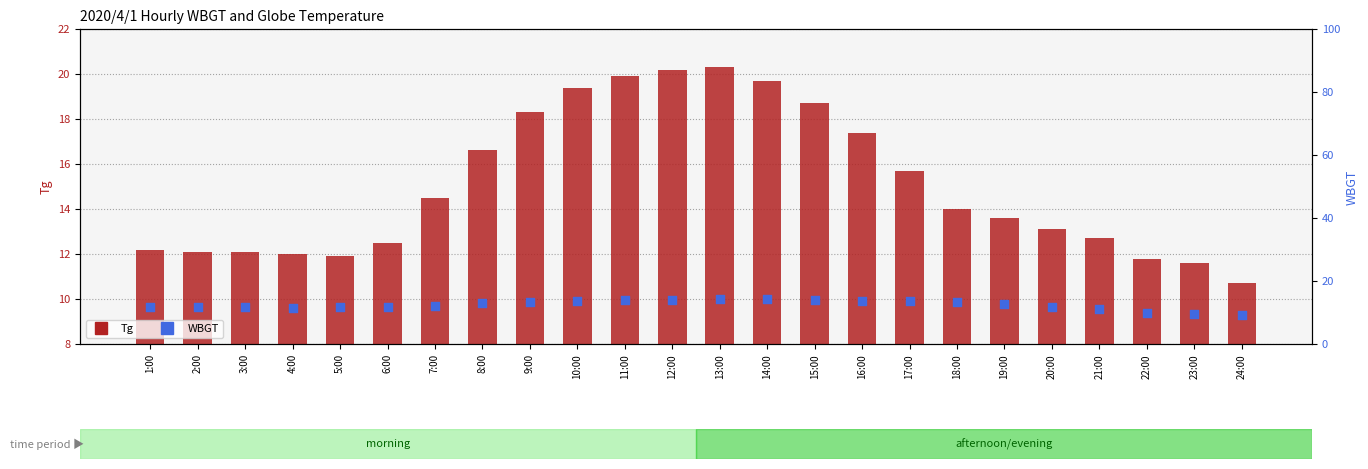

Which series has the largest Y range (max minus min)?

Tg